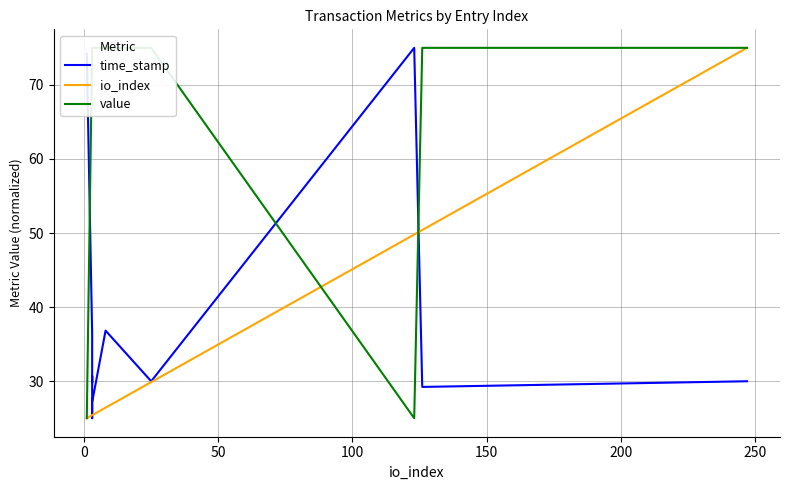

What are all the series names shown in the legend?

time_stamp, io_index, value